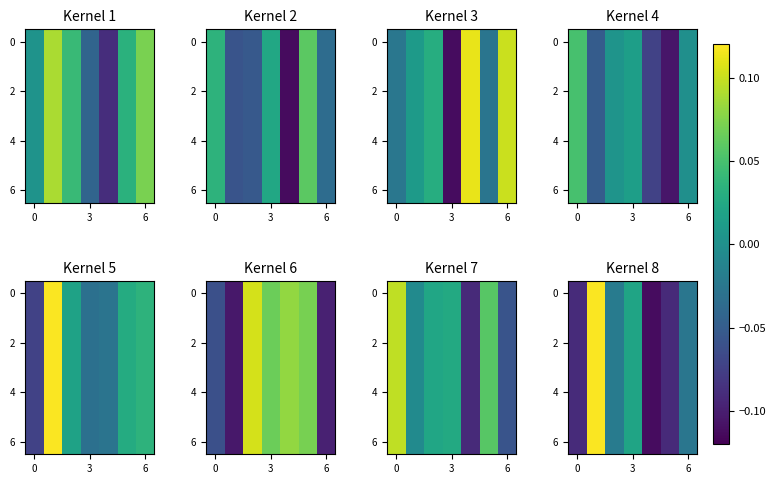

How many values in the 2 series are below 0?

5